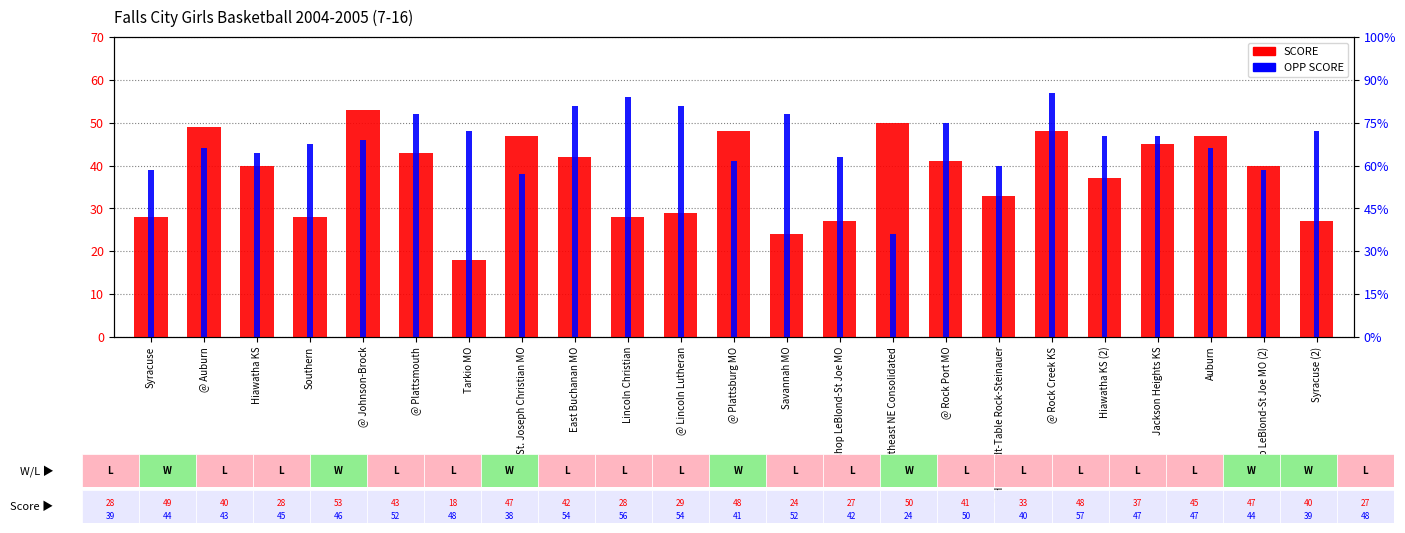

How many categories are shown in the chart?

23